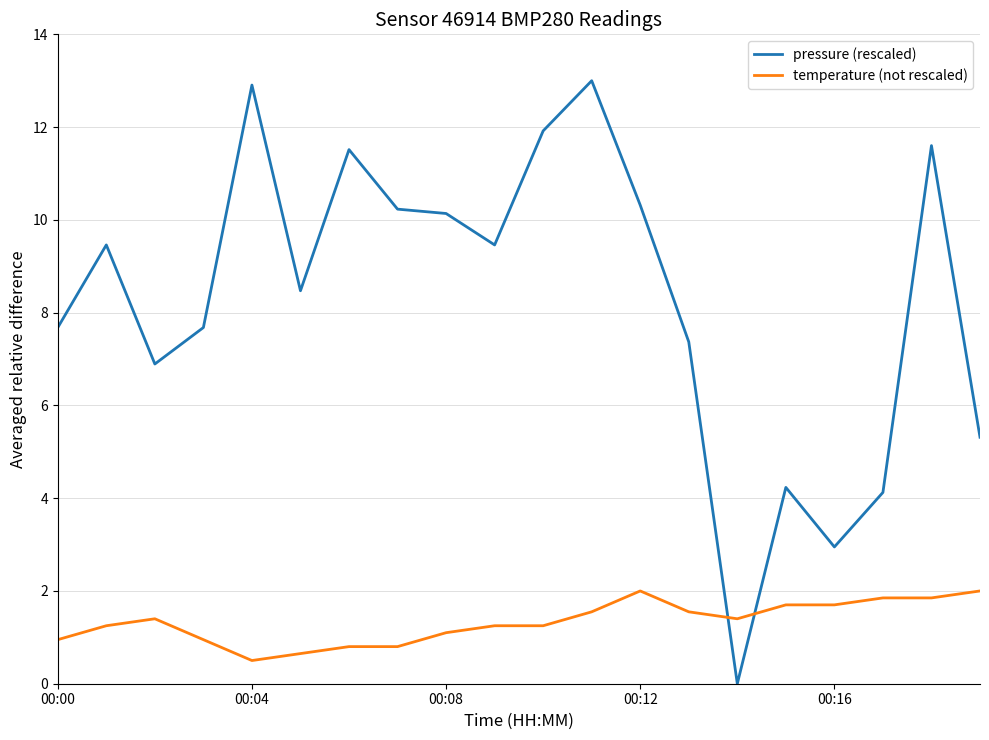

True or false: temperature (not rescaled) and pressure (rescaled) intersect in this chart.

True